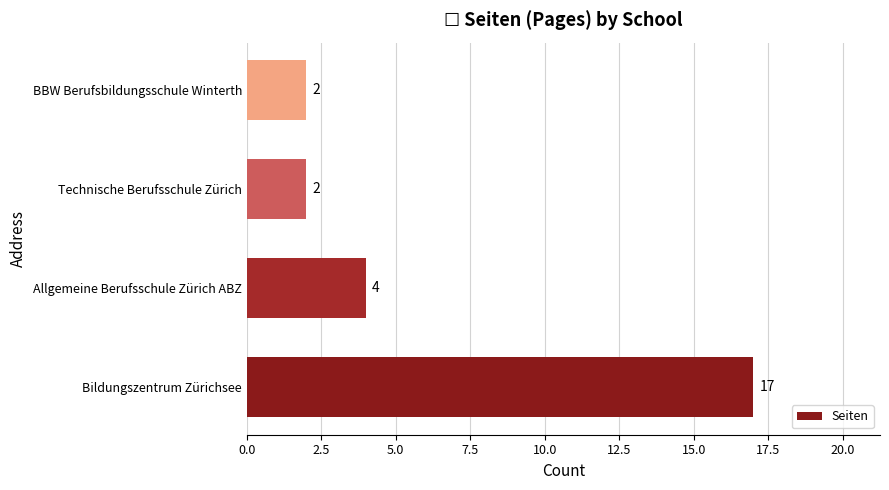

Count the values in the range 2 to 17.

4